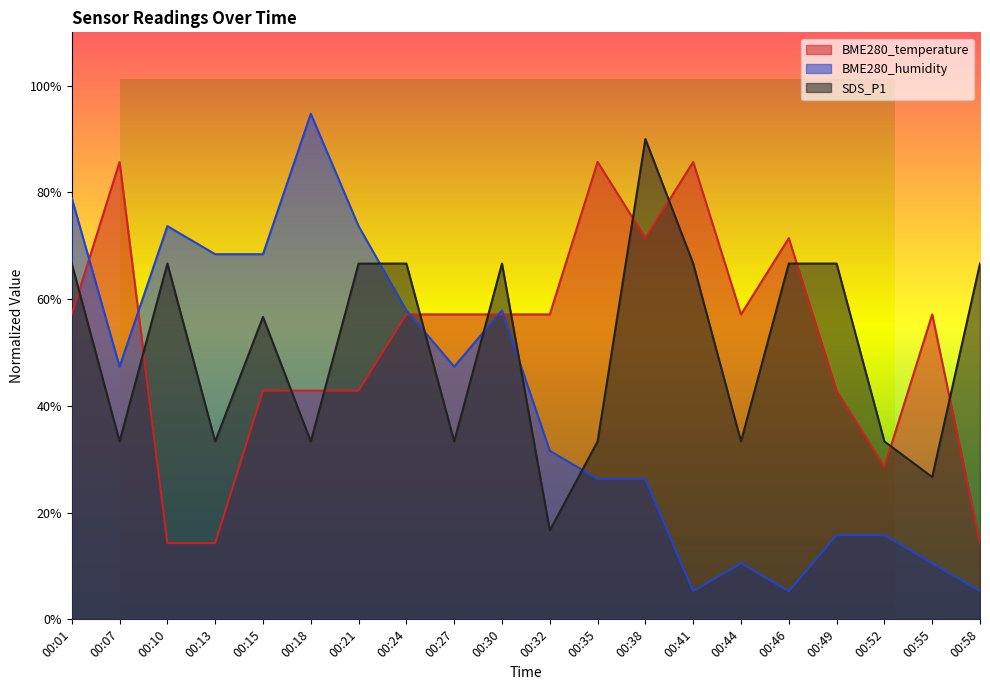

What is the value of the BME280_temperature point at the 18th from the left?

0.3